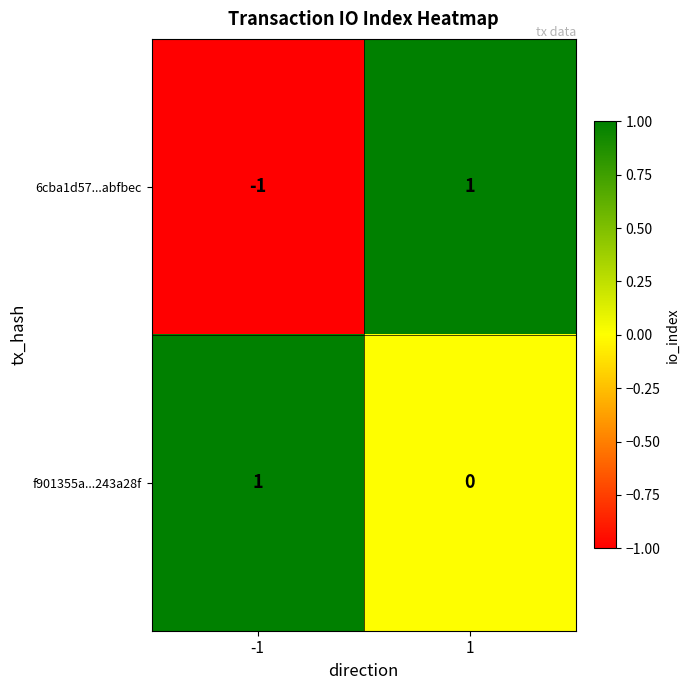

Reading right to left, transcribe all the data shown in this chart.

6cba1d57...abfbec: 1	-1
f901355a...243a28f: 0	1